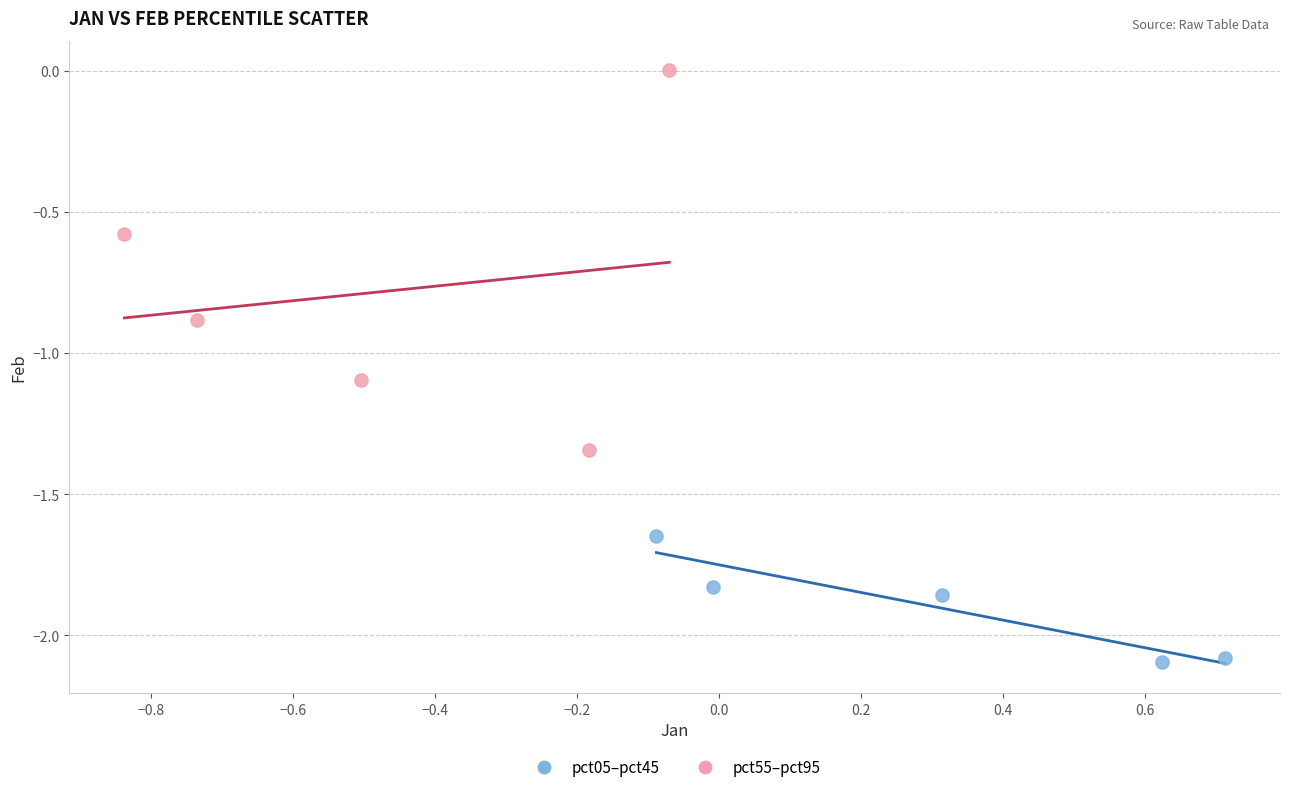

Which series reaches the maximum Y coordinate?

pct55–pct95